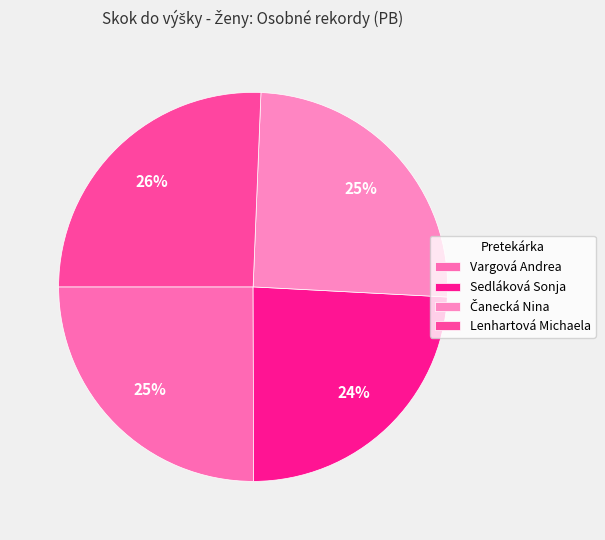

Is the sum of Sedláková Sonja and Vargová Andrea greater than half?

No